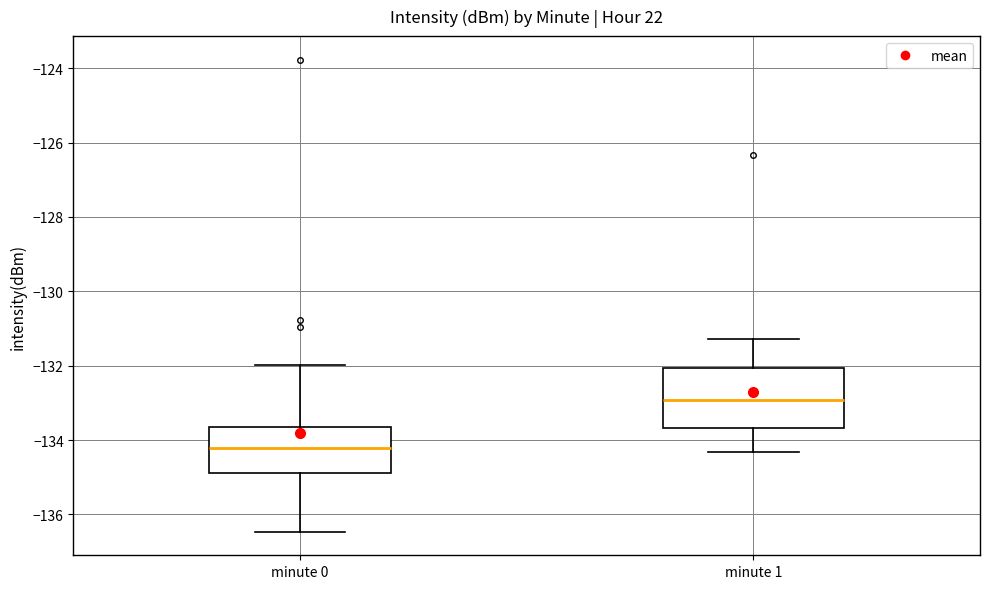

Reading left to right, transcribe this box plot: for each box, give where its median line is, the range the box spans, and where its two whiskers end, as read against the y-axis. The values are not printed on the chart, so give them approximately, as read against the axis.

minute 0: median -134.2, box -134.8 to -133.6, whiskers -136.4 to -132.0
minute 1: median -133.0, box -133.6 to -132.0, whiskers -134.4 to -131.2